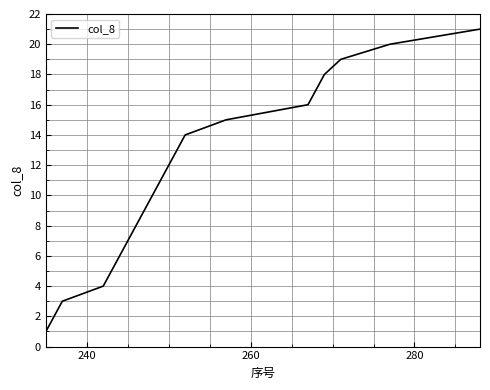

What is the greatest value displayed?

21